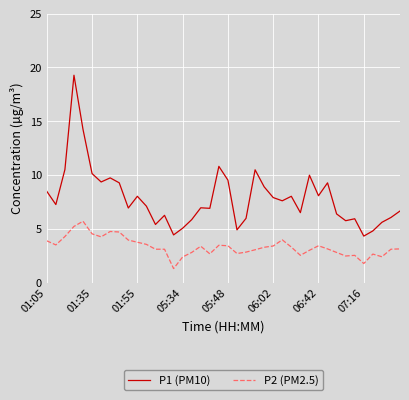

Which series has the largest total across all categories?

P1 (PM10)